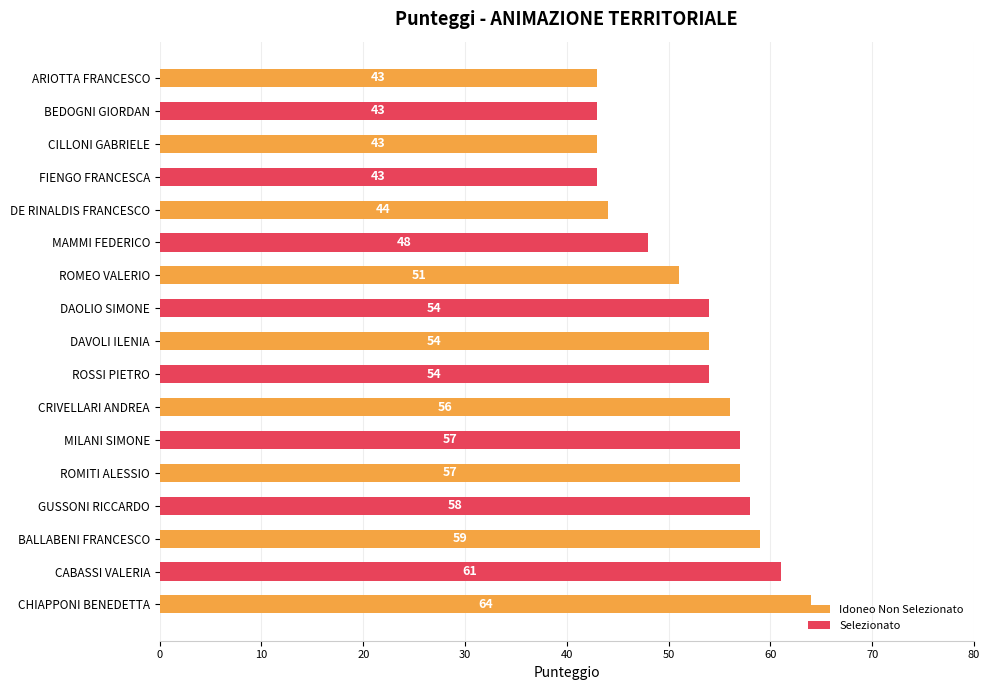

Which has a higher value, ROSSI PIETRO or CRIVELLARI ANDREA?

CRIVELLARI ANDREA